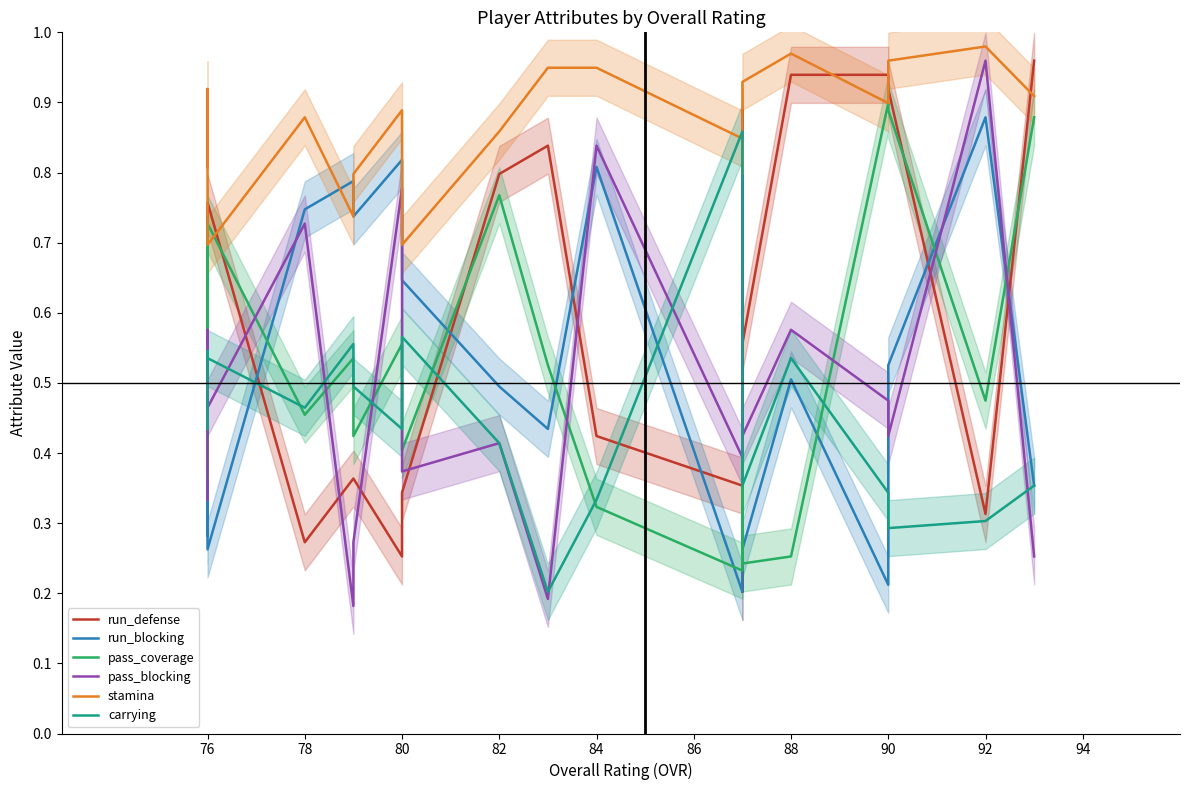

What is the sum of all pass_blocking values?

10.0